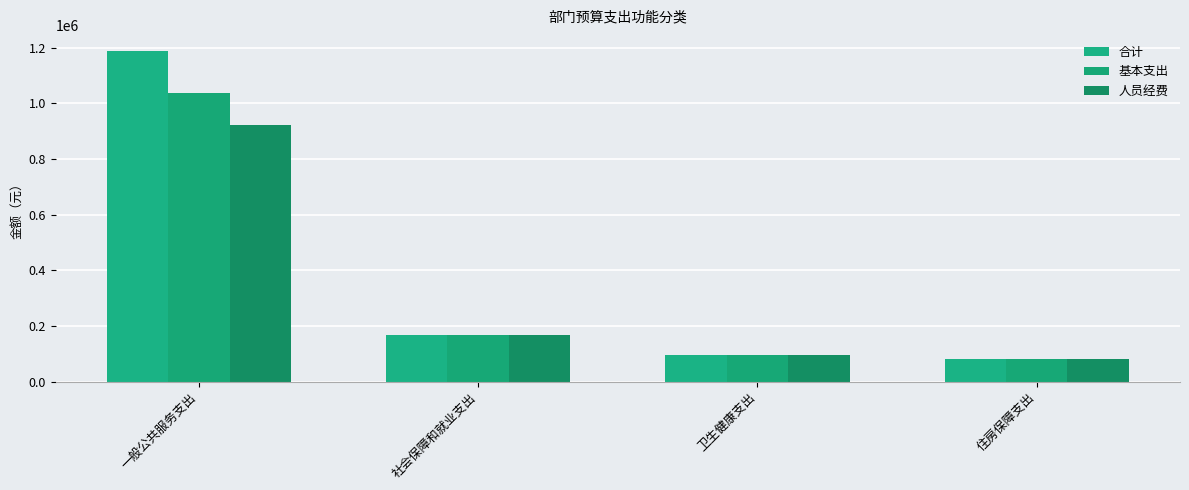

How many values in the 合计 series exceed 168352?

2